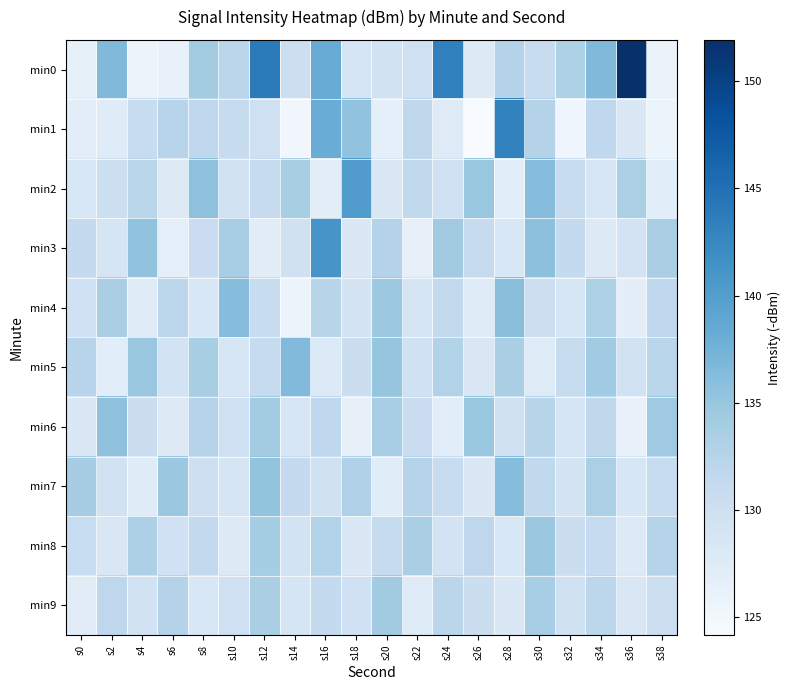

Reading left to right, extract all data points from this chart.

min0: s0=126.6	s2=136.6	s4=125.8	s6=126.1	s8=134.1	s10=132.0	s12=143.8	s14=130.2	s16=138.4	s18=128.8	s20=129.5	s22=129.9	s24=143.3	s26=127.7	s28=132.7	s30=130.7	s32=133.1	s34=136.6	s36=151.9	s38=126.0
min1: s0=127.0	s2=127.4	s4=130.7	s6=132.4	s8=131.6	s10=130.9	s12=130.0	s14=125.1	s16=138.2	s18=135.4	s20=126.6	s22=131.8	s24=127.5	s26=124.2	s28=143.1	s30=132.7	s32=125.4	s34=131.6	s36=128.2	s38=125.9
min2: s0=128.5	s2=130.2	s4=132.1	s6=127.8	s8=135.6	s10=129.4	s12=131.0	s14=133.7	s16=126.9	s18=140.2	s20=128.3	s22=131.5	s24=129.7	s26=134.8	s28=127.2	s30=136.1	s32=130.8	s34=128.6	s36=133.4	s38=127.1
min3: s0=131.2	s2=128.9	s4=135.4	s6=126.7	s8=130.5	s10=133.8	s12=127.3	s14=129.6	s16=141.0	s18=128.1	s20=132.7	s22=126.4	s24=134.2	s26=130.9	s28=128.5	s30=135.7	s32=131.3	s34=127.8	s36=129.2	s38=133.6
min4: s0=129.8	s2=133.5	s4=127.6	s6=131.9	s8=128.4	s10=136.2	s12=130.7	s14=125.9	s16=132.3	s18=129.1	s20=134.6	s22=128.8	s24=131.4	s26=127.5	s28=135.9	s30=130.2	s32=128.7	s34=133.1	s36=126.8	s38=131.6
min5: s0=132.4	s2=127.2	s4=134.8	s6=129.3	s8=133.7	s10=128.6	s12=131.1	s14=136.5	s16=127.9	s18=130.4	s20=135.2	s22=129.7	s24=132.9	s26=128.3	s28=133.5	s30=127.6	s32=130.8	s34=134.3	s36=129.5	s38=132.1
min6: s0=128.1	s2=135.6	s4=130.3	s6=127.8	s8=132.5	s10=129.9	s12=134.1	s14=128.7	s16=131.6	s18=126.4	s20=133.8	s22=130.5	s24=127.2	s26=135.0	s28=129.6	s30=132.3	s32=128.9	s34=131.7	s36=126.1	s38=134.4
min7: s0=133.9	s2=129.4	s4=127.5	s6=134.7	s8=130.1	s10=128.8	s12=135.3	s14=131.2	s16=129.6	s18=133.0	s20=127.4	s22=132.6	s24=130.8	s26=128.2	s28=136.1	s30=131.5	s32=129.0	s34=133.4	s36=128.6	s38=130.7
min8: s0=130.6	s2=128.3	s4=133.2	s6=129.8	s8=131.4	s10=127.7	s12=134.0	s14=129.3	s16=132.8	s18=128.1	s20=130.9	s22=133.5	s24=129.2	s26=131.8	s28=128.5	s30=134.7	s32=130.3	s34=131.1	s36=127.9	s38=132.5
min9: s0=127.3	s2=131.8	s4=129.5	s6=132.7	s8=128.4	s10=130.0	s12=133.6	s14=128.9	s16=131.3	s18=129.7	s20=134.2	s22=127.6	s24=132.0	s26=130.4	s28=128.1	s30=133.8	s32=129.6	s34=131.9	s36=128.3	s38=130.2